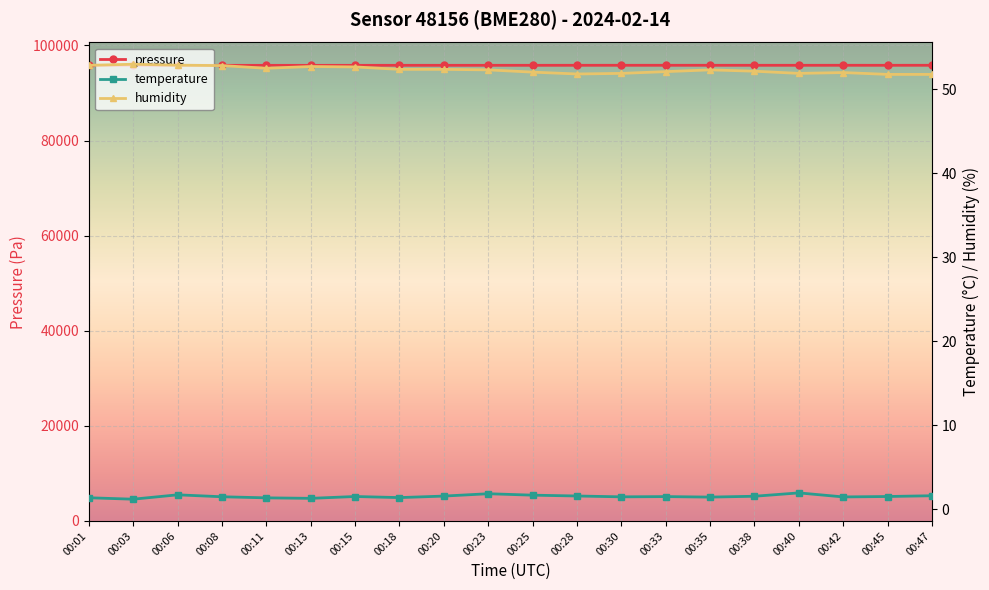

What is the approximate value of temperature at 00:23?

1.8